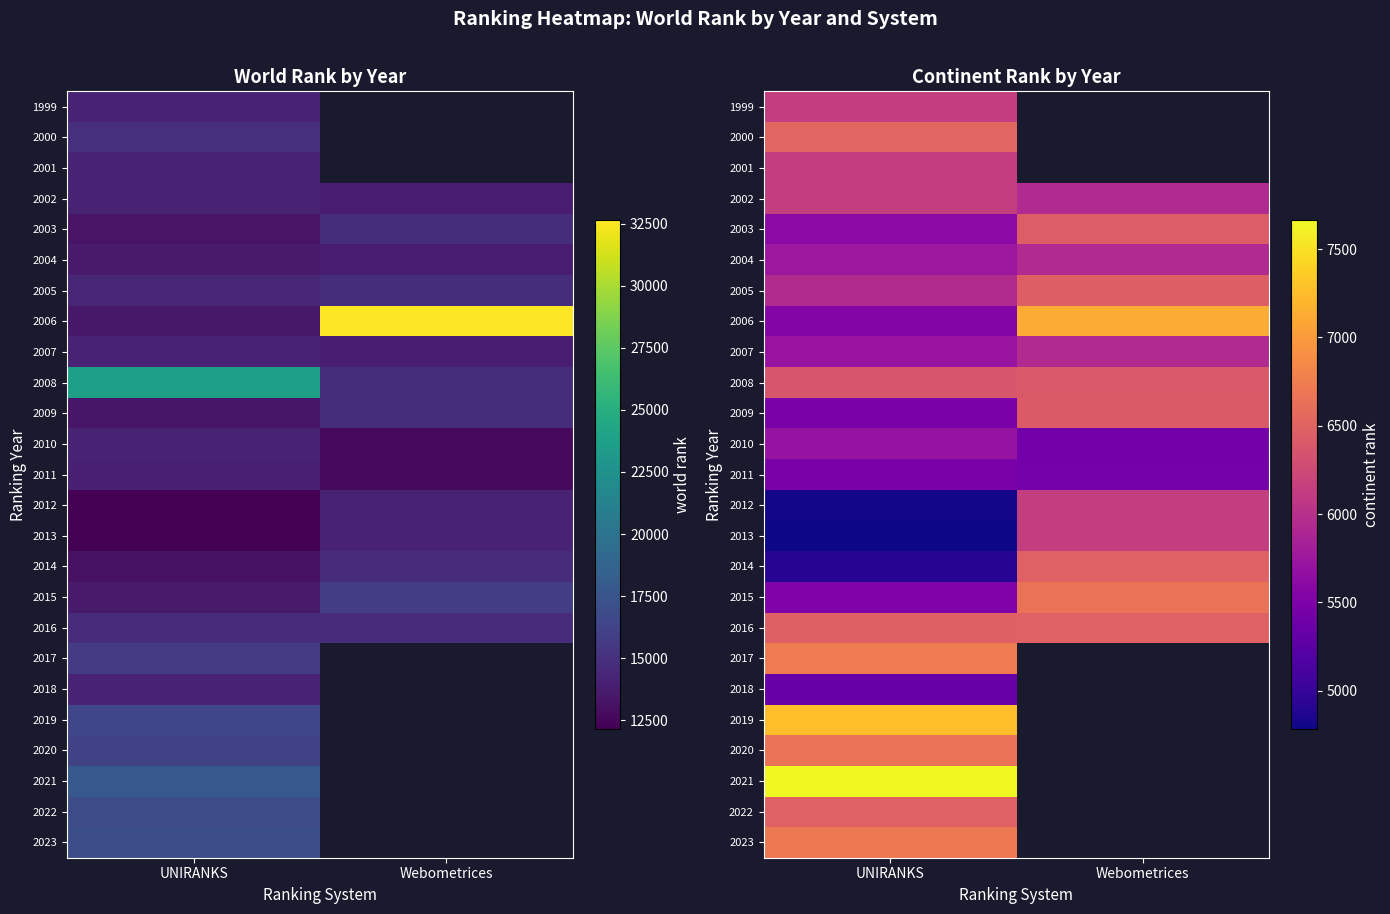

How many categories are shown in the chart?

2